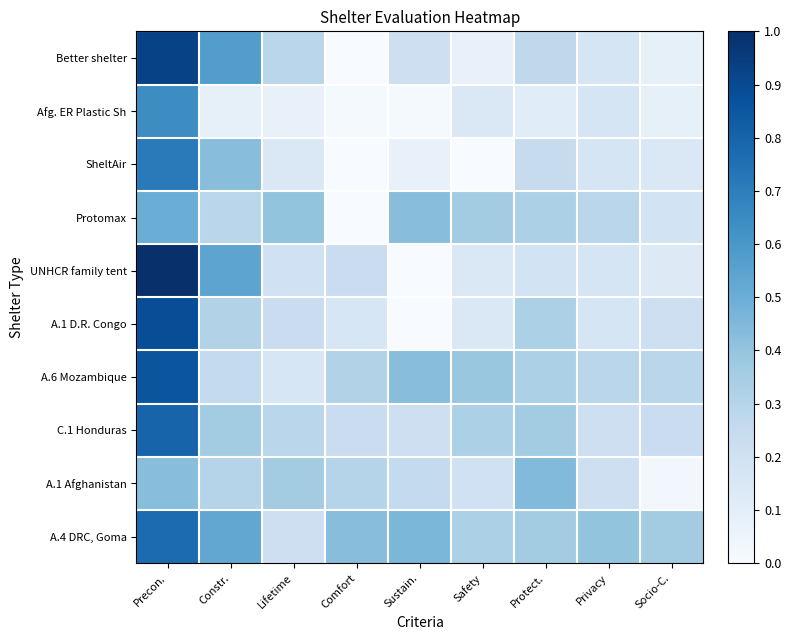

Which series has the widest spread of values?

UNHCR family tent